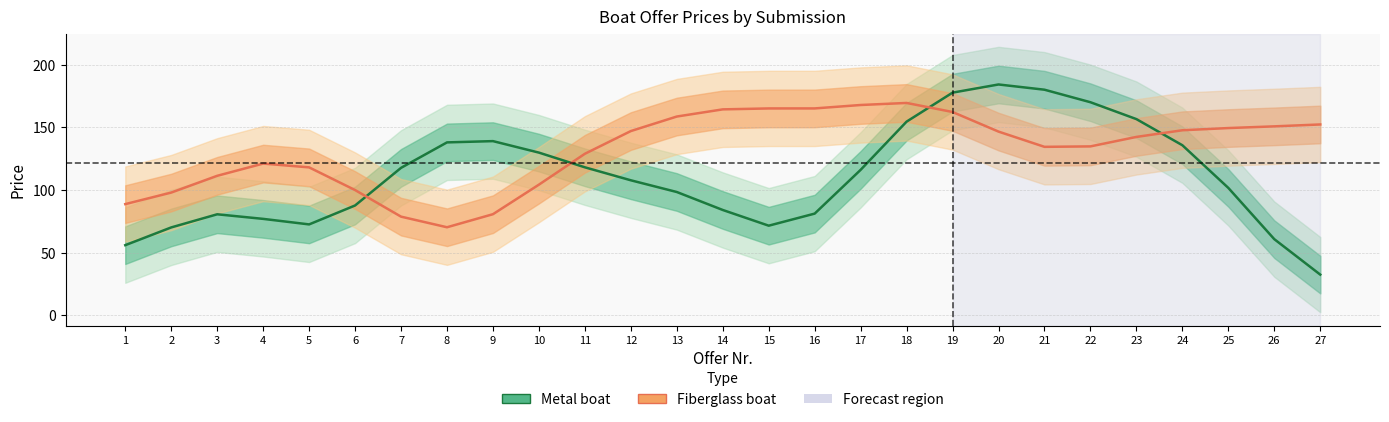

How many times do Fiberglass boat and Metal boat cross each other?

4